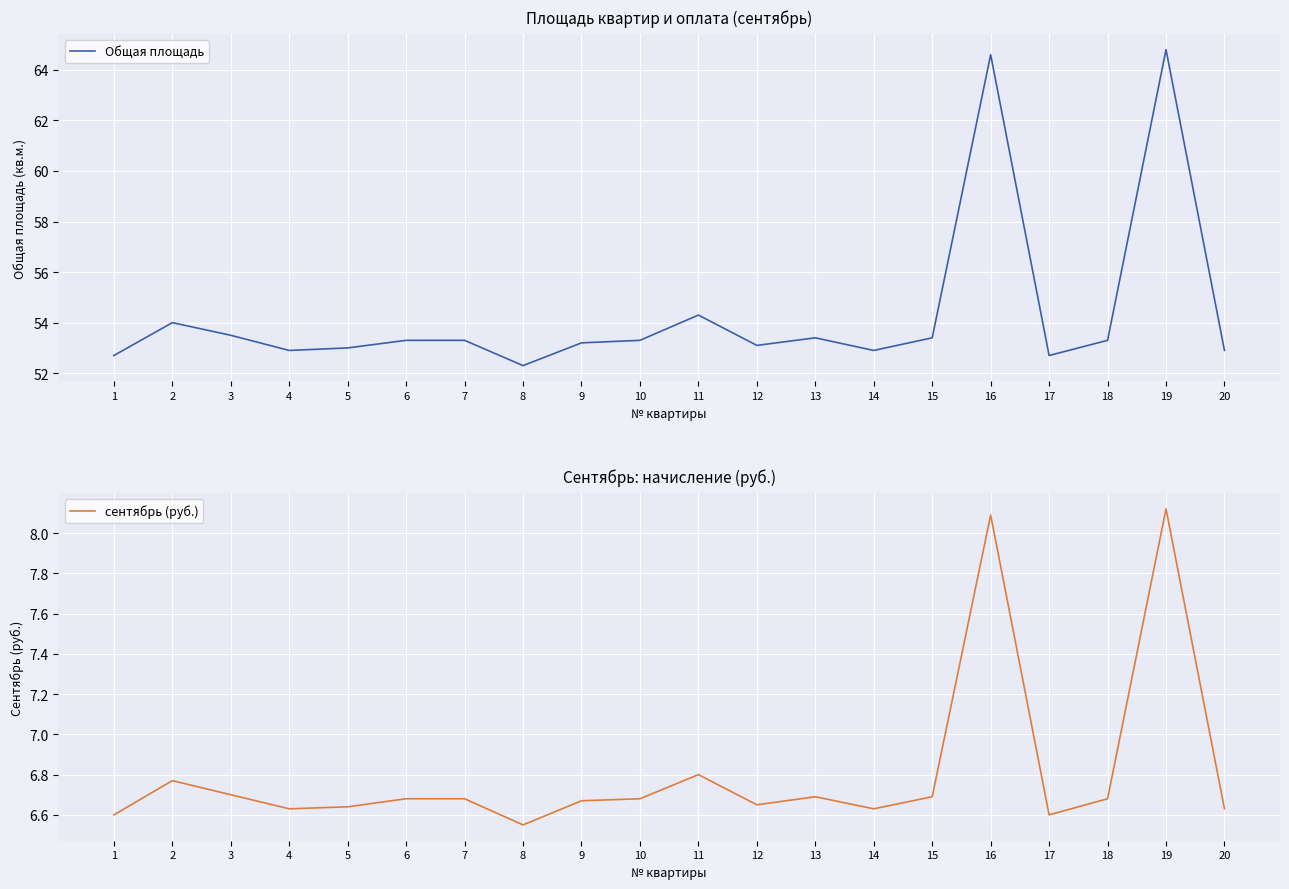

Where is the first local maximum for сентябрь (руб.)?

2